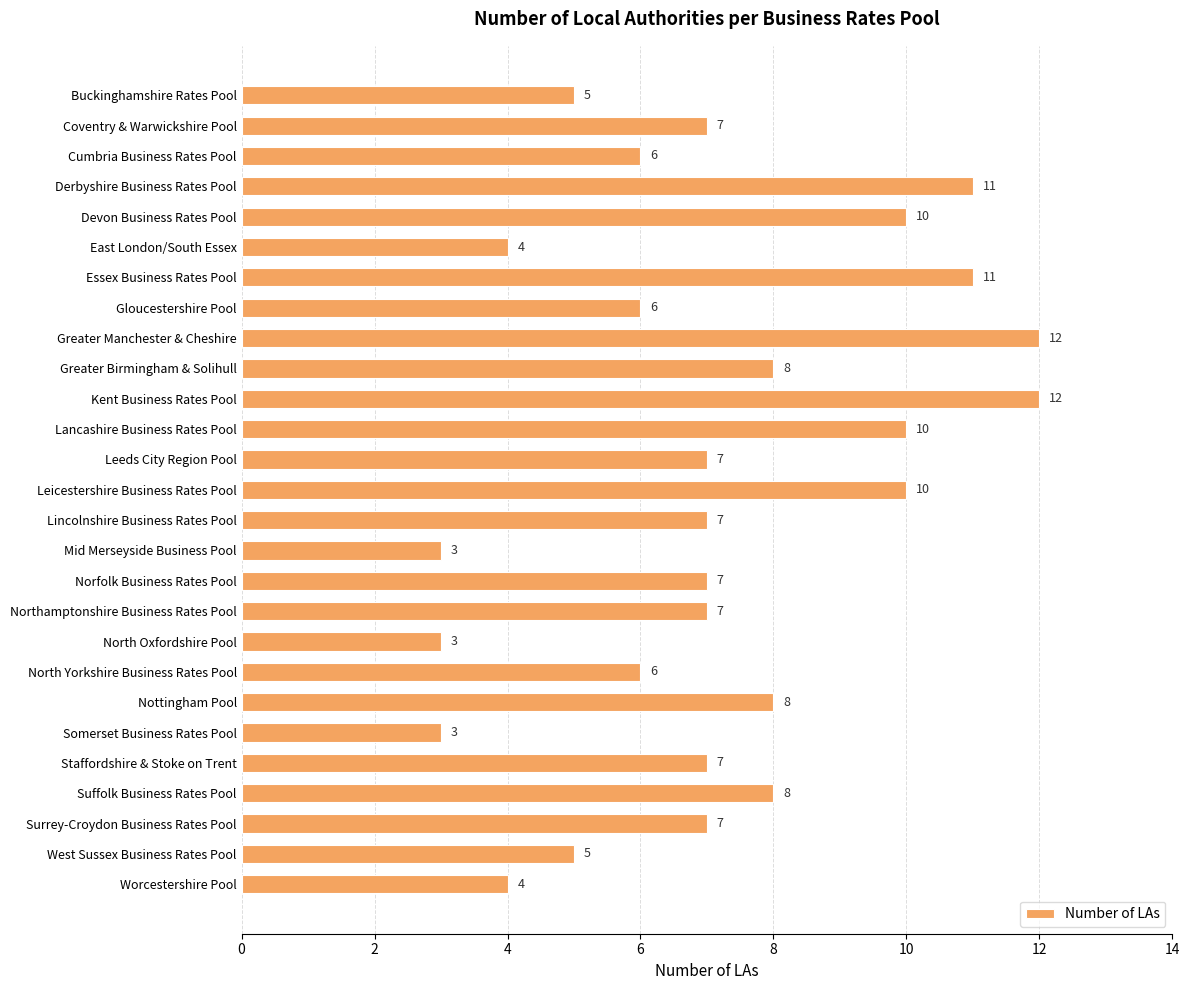

The chart shows a value of 3 at Mid Merseyside Business Pool. True or false?

True